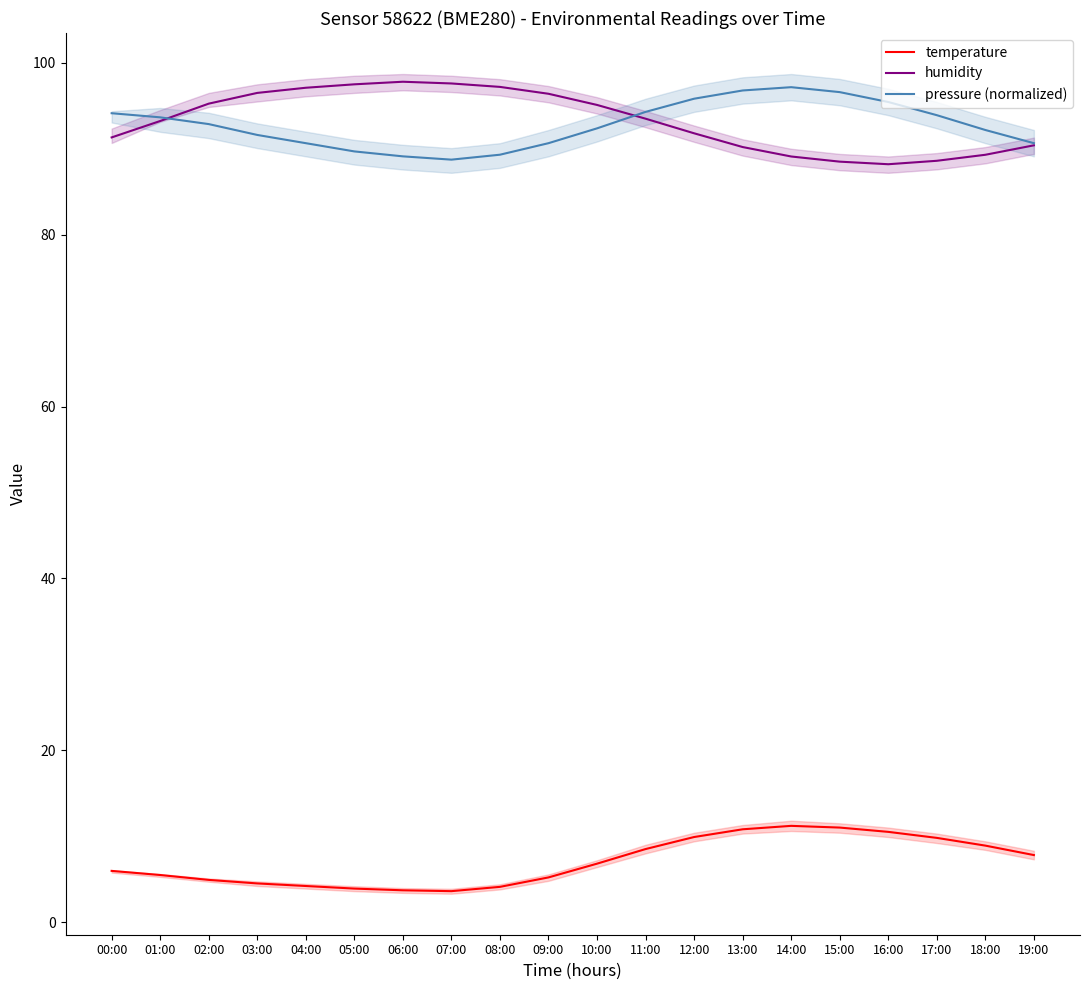

Reading left to right, extract all data points from this chart.

temperature: 00:00=6.0	01:00=5.5	02:00=4.9	03:00=4.5	04:00=4.2	05:00=3.9	06:00=3.7	07:00=3.6	08:00=4.1	09:00=5.2	10:00=6.8	11:00=8.5	12:00=9.9	13:00=10.8	14:00=11.2	15:00=11.0	16:00=10.5	17:00=9.8	18:00=8.9	19:00=7.8
humidity: 00:00=91.3	01:00=93.2	02:00=95.2	03:00=96.5	04:00=97.1	05:00=97.5	06:00=97.8	07:00=97.6	08:00=97.2	09:00=96.4	10:00=95.1	11:00=93.5	12:00=91.8	13:00=90.2	14:00=89.1	15:00=88.5	16:00=88.2	17:00=88.6	18:00=89.3	19:00=90.4
pressure (normalized): 00:00=94.1	01:00=93.7	02:00=92.9	03:00=91.6	04:00=90.7	05:00=89.7	06:00=89.1	07:00=88.7	08:00=89.3	09:00=90.7	10:00=92.4	11:00=94.3	12:00=95.8	13:00=96.8	14:00=97.2	15:00=96.6	16:00=95.4	17:00=93.9	18:00=92.2	19:00=90.7